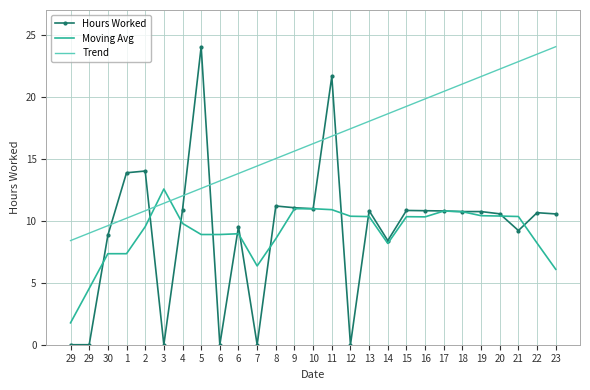

What is the difference between the maximum and minimum values in the Moving Avg series?

10.8